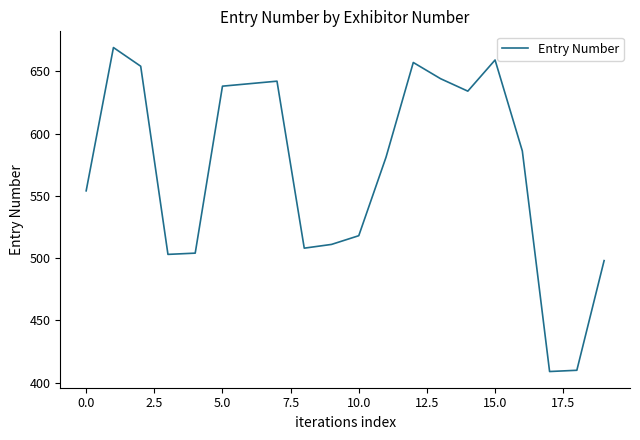

What is the difference between the maximum and minimum values?

260